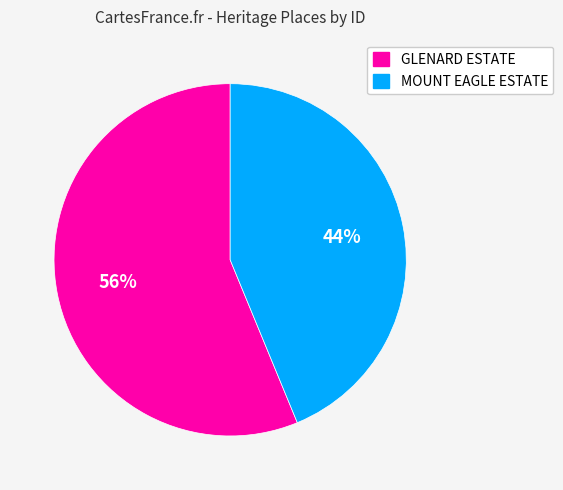

Which slice is the smallest?

MOUNT EAGLE ESTATE